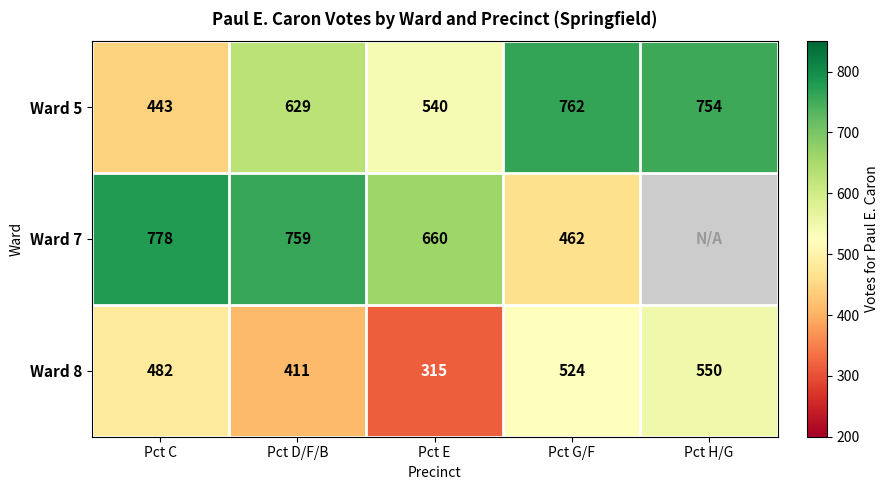

The Ward 5 series shows 762 at Pct G/F. True or false?

True